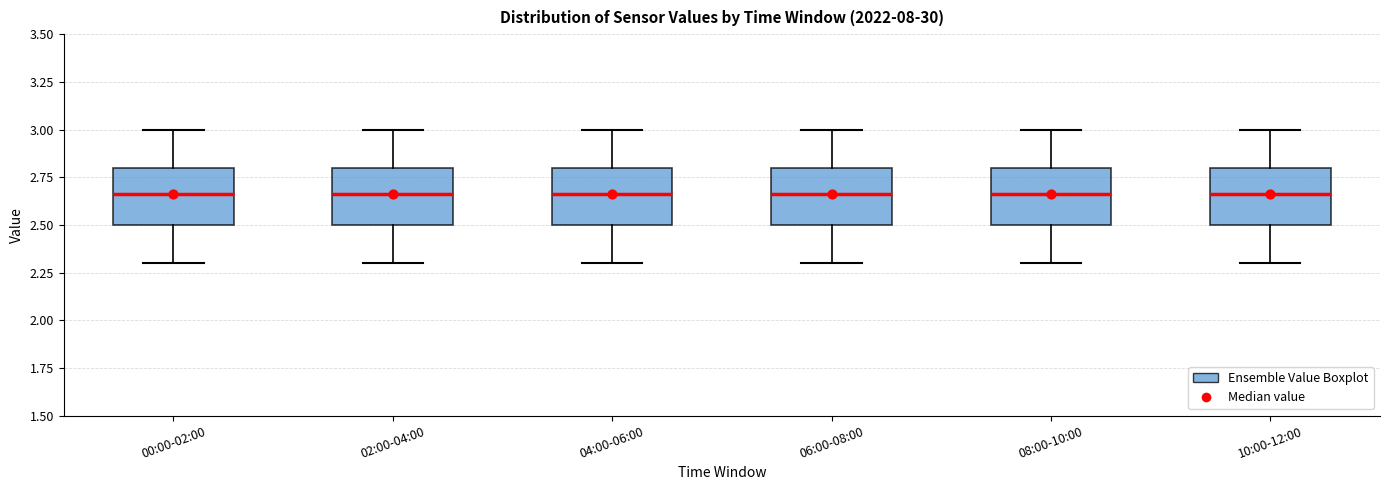

Where does the upper whisker of the box for 08:00-10:00 end on the y-axis? The values are not printed on the chart, so give them approximately, as read against the axis.

3.00